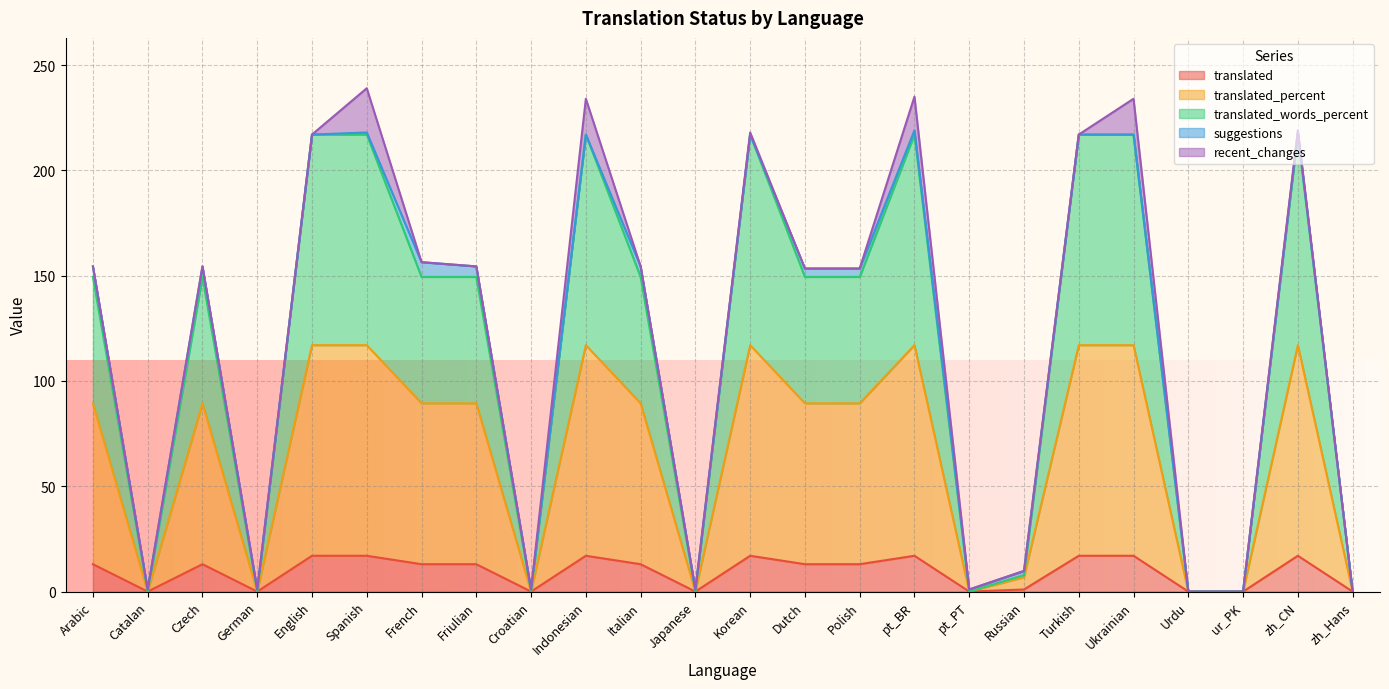

The value of translated at Italian is 22.2. True or false?

False